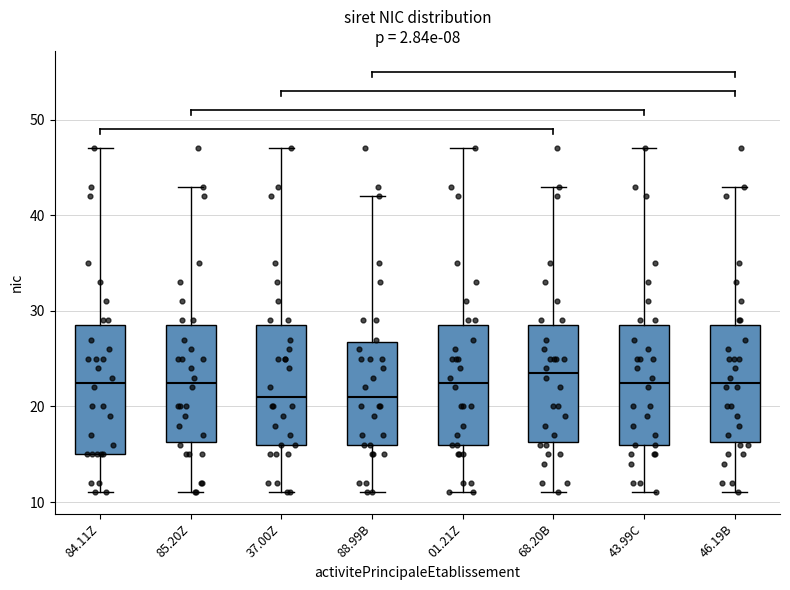

Where is the upper edge of the box for 37.00Z on the y-axis? The values are not printed on the chart, so give them approximately, as read against the axis.

29